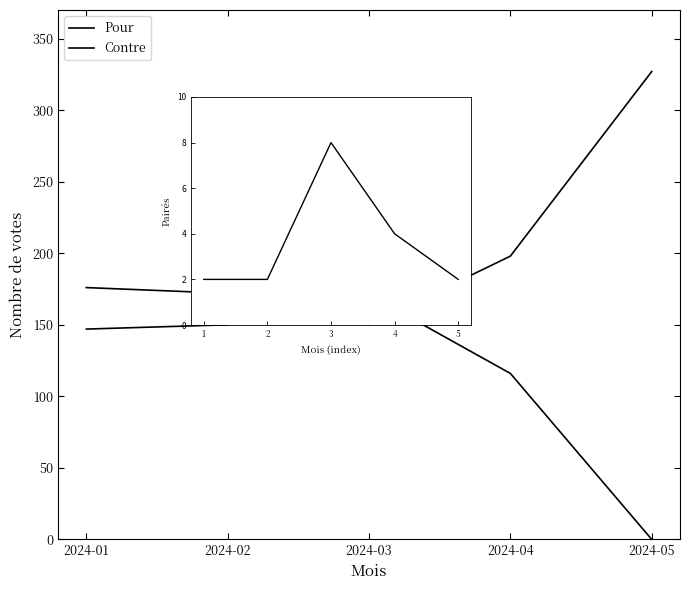

What is the value of the Contre point at the 3rd from the left?

171